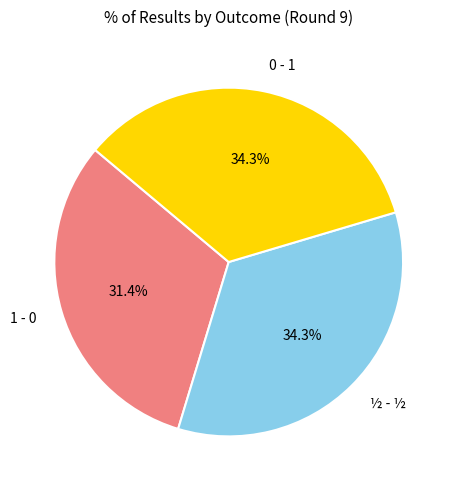

Which has a higher value, 1 - 0 or ½ - ½?

½ - ½